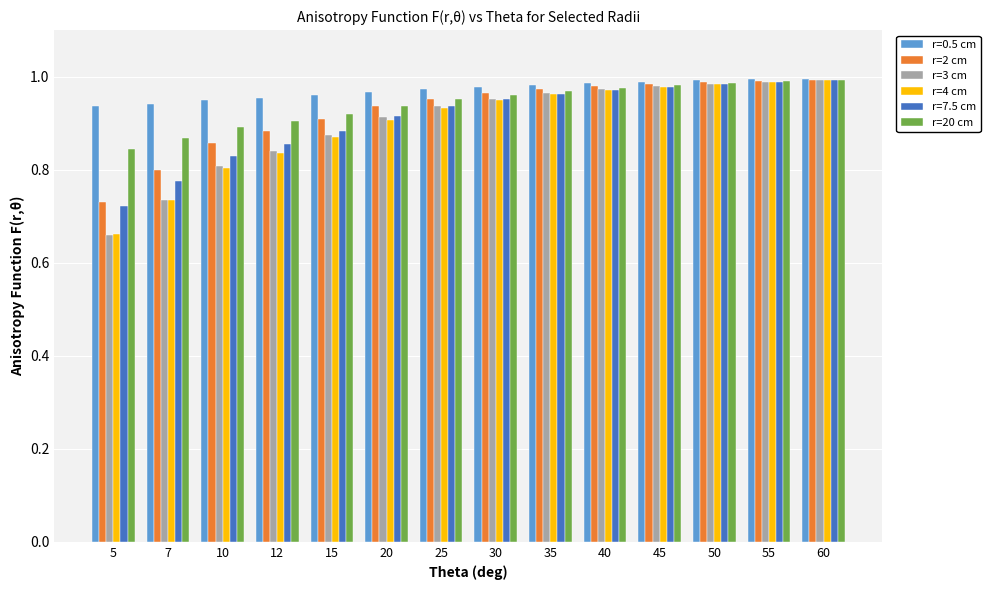

Which series has the largest total across all categories?

r=0.5 cm